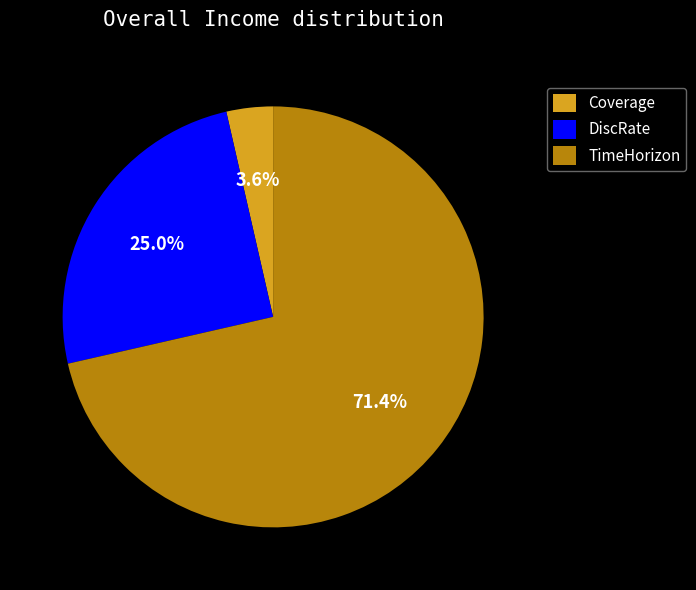

Is DiscRate the majority of the pie?

No